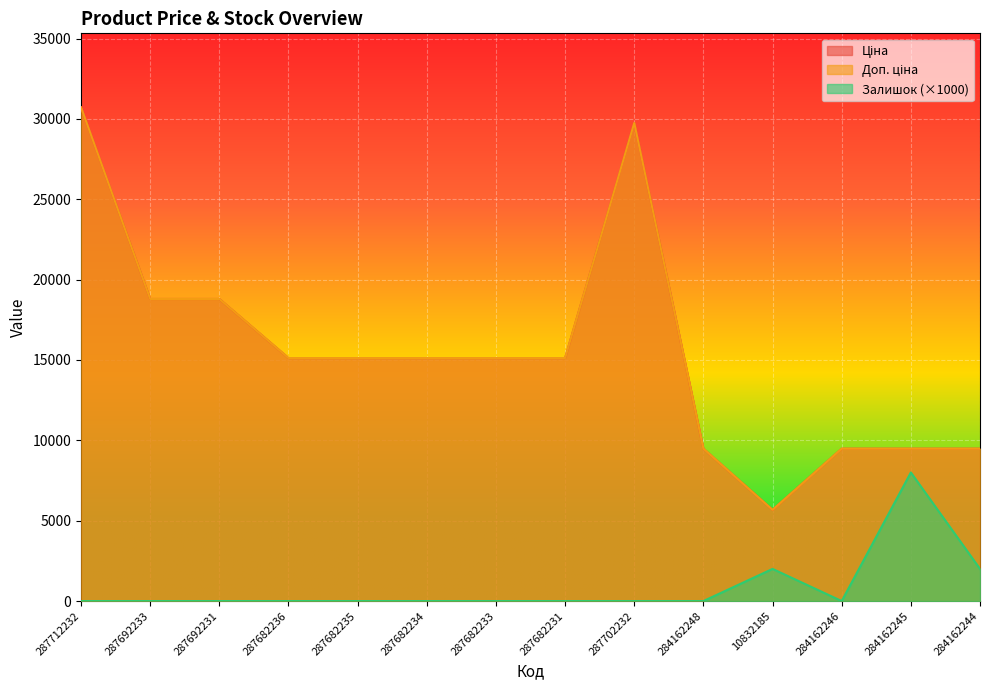

True or false: Залишок and Доп. ціна cross at least once.

False